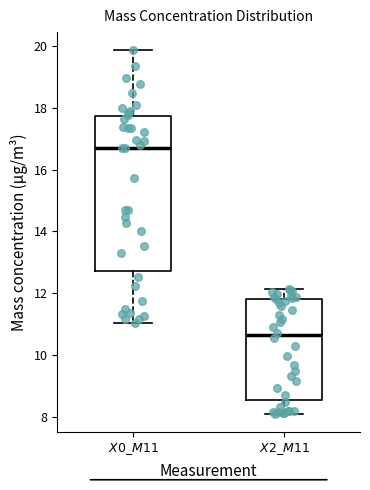

Which box's median line is the highest?

$X0\_M11$